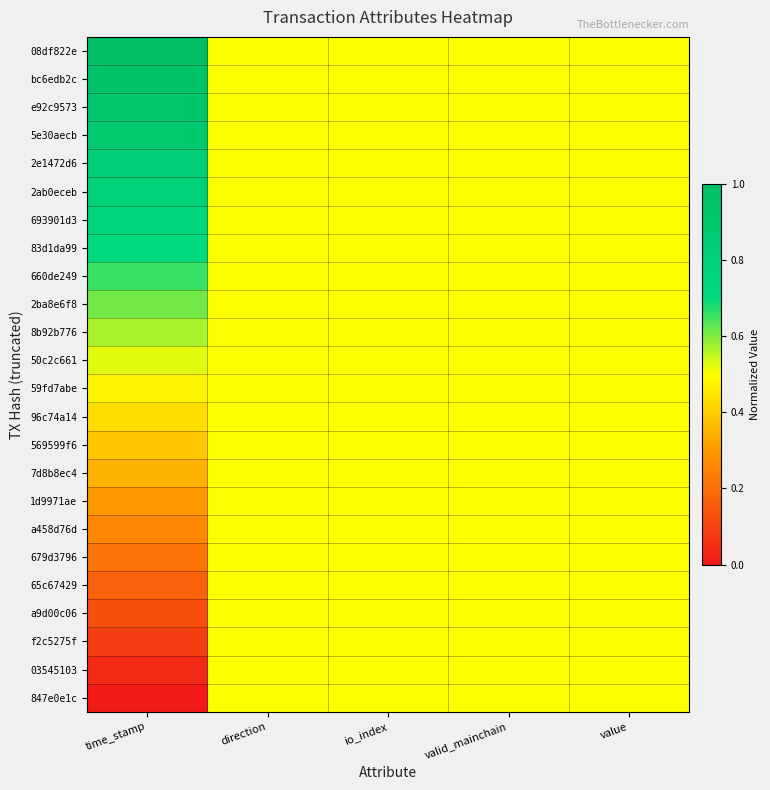

Which label corresponds to the largest value in the chart?

time_stamp